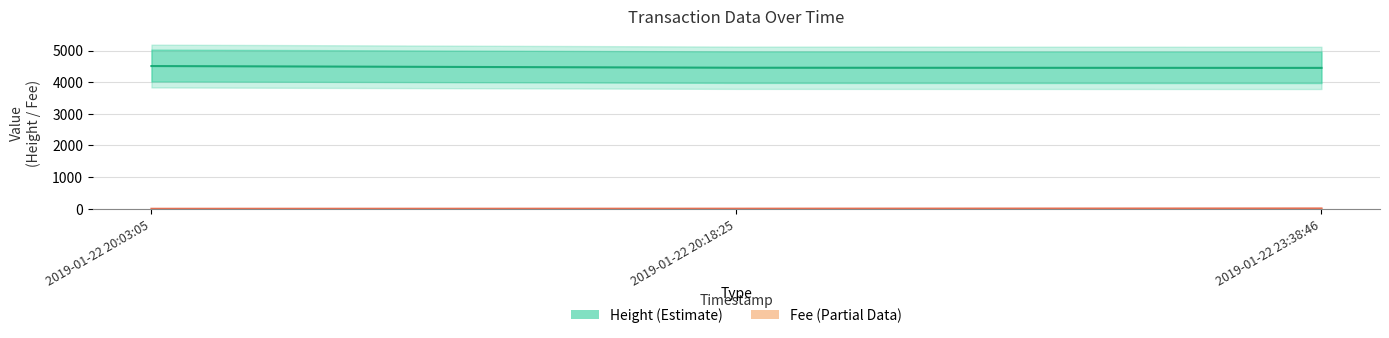

How many distinct data groups are displayed?

2